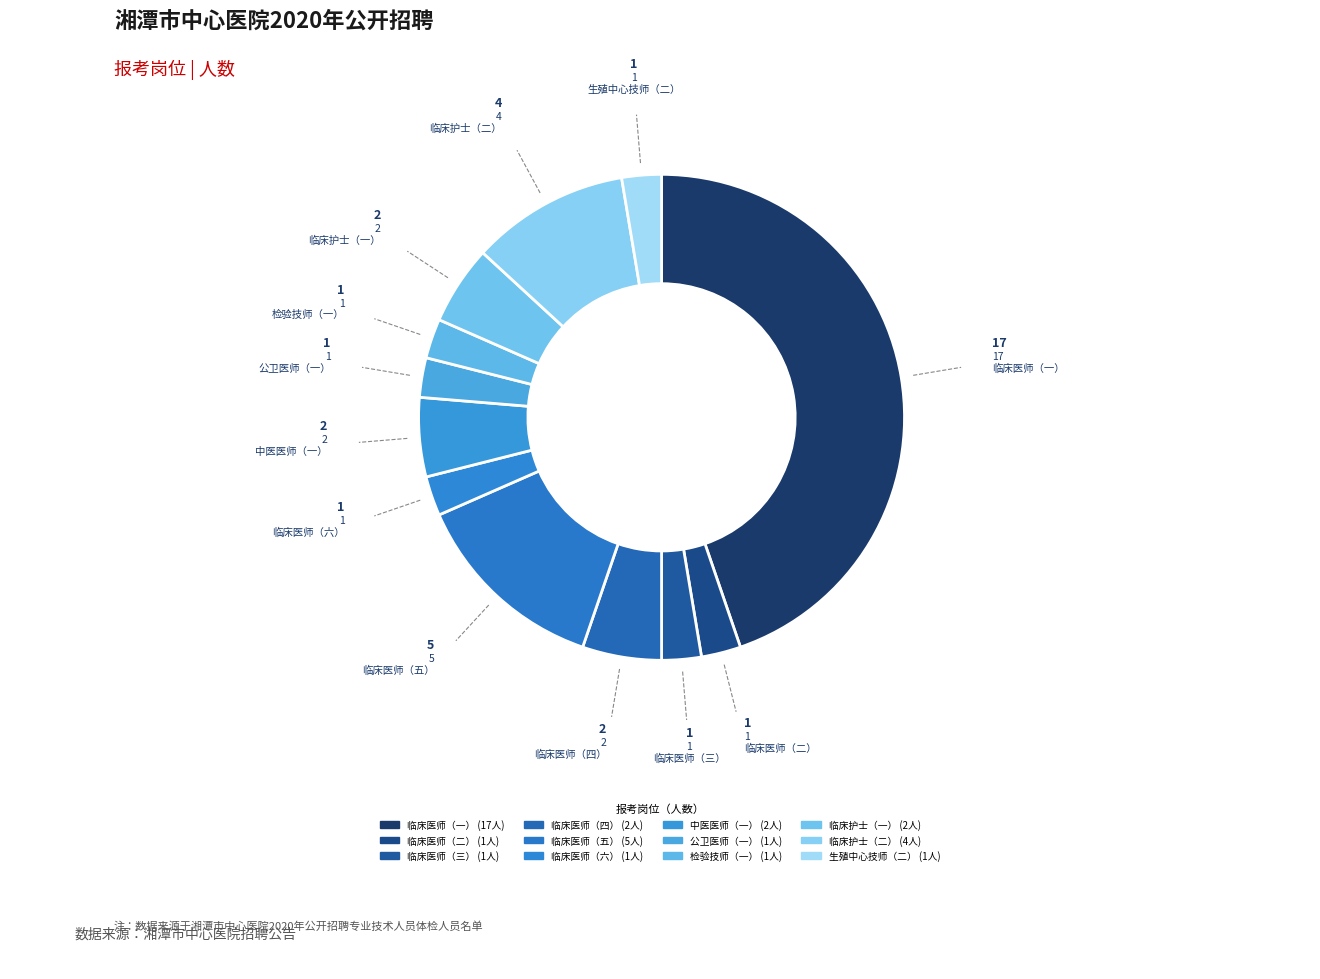

Count the number of slices in the pie.

12